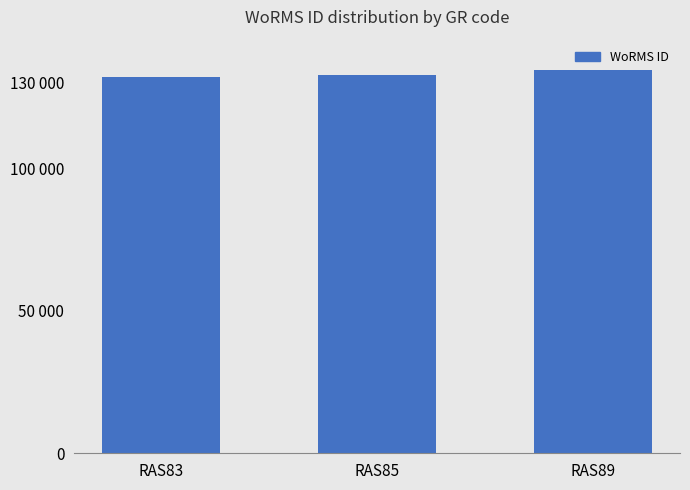

Reading left to right, transcribe all the data shown in this chart.

RAS83=131807	RAS85=132663	RAS89=134285